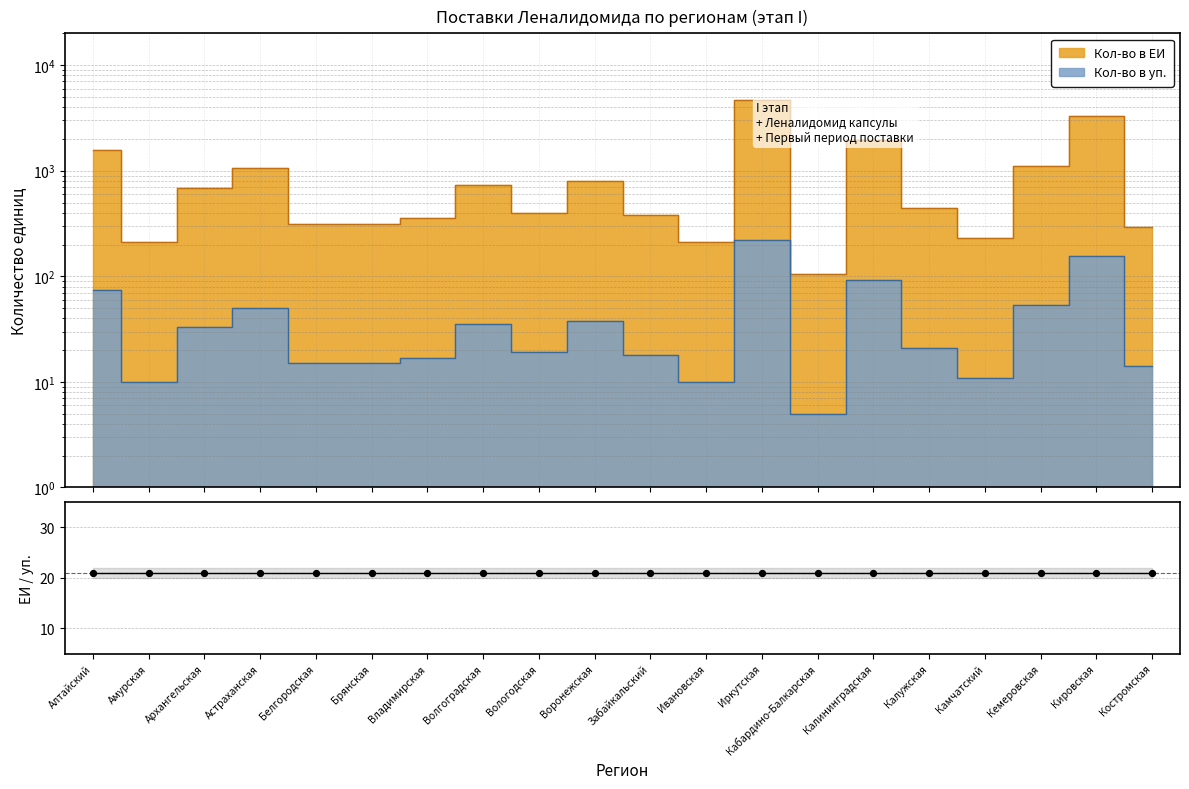

Which series reaches the maximum Y coordinate?

Кол-во в ЕИ